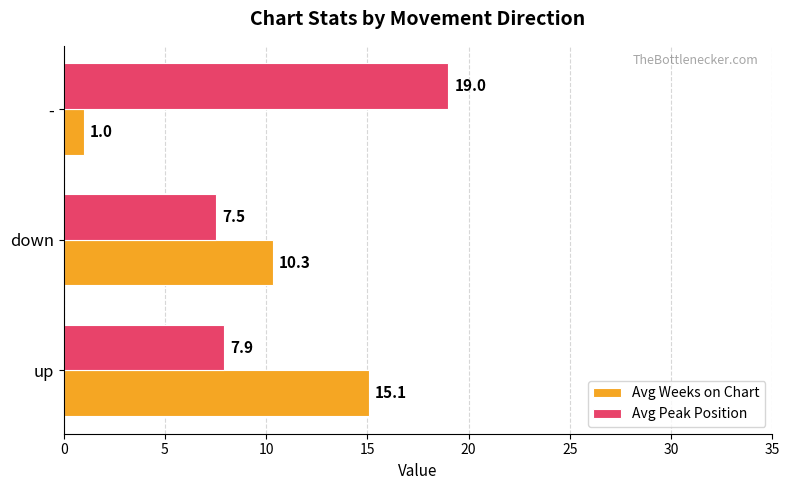

Rank the series by their average value, from lowest to highest.

Avg Weeks on Chart, Avg Peak Position